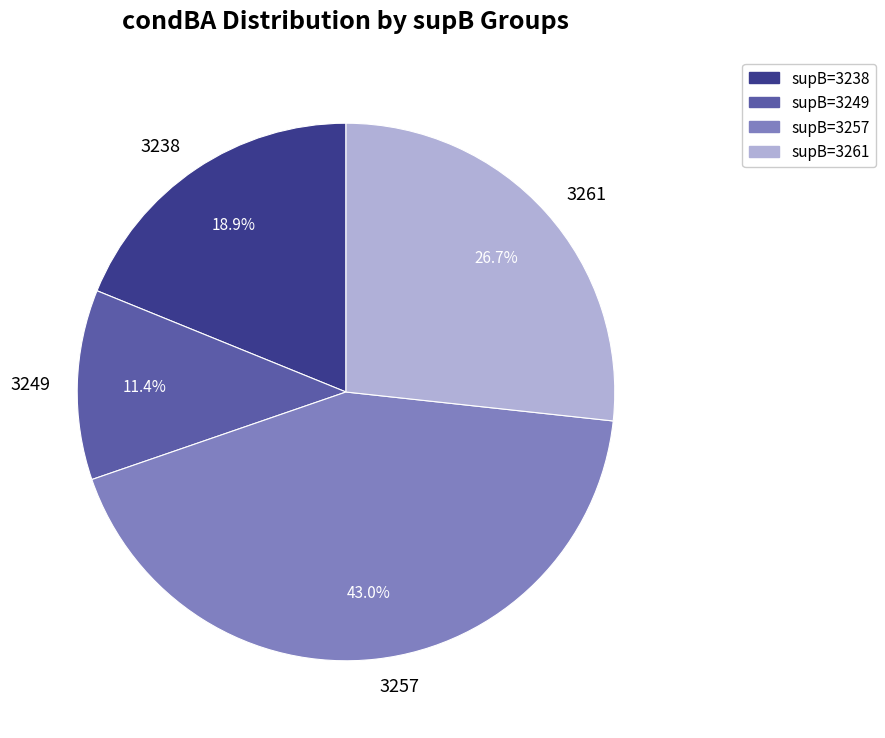

To the nearest percent, what is the difference between the largest and smallest slice percentages?

32%